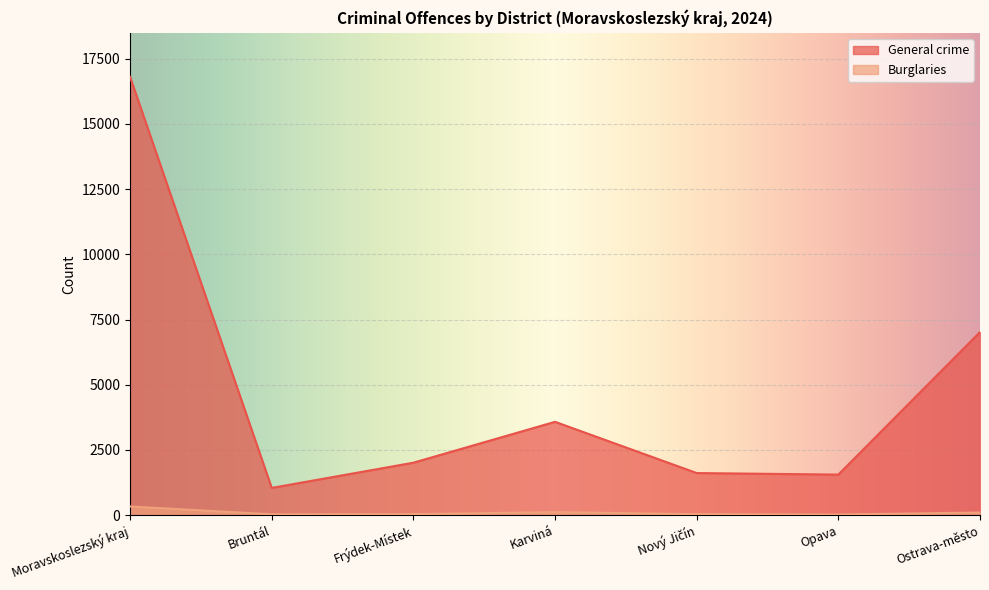

True or false: General crime and Burglaries intersect in this chart.

False